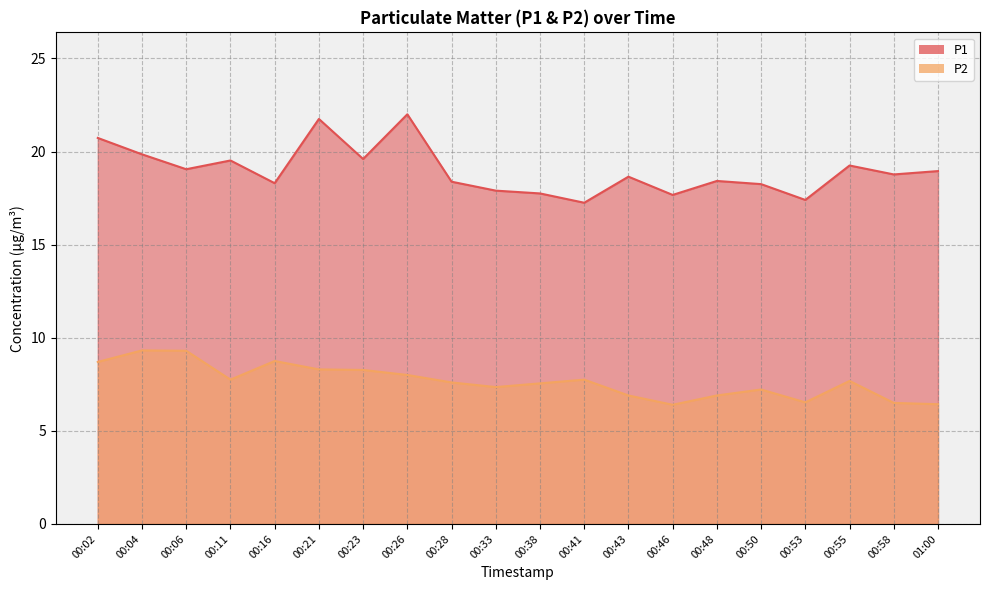

At which category is the sum across all series the highest?

00:21